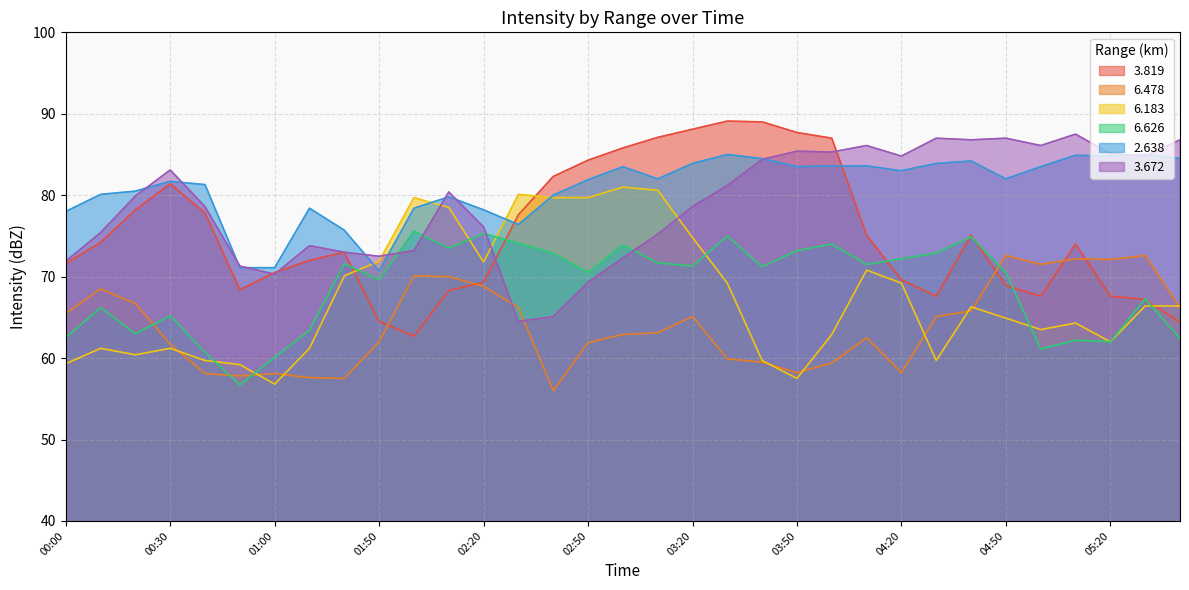

The value of   6.183 at 05:30 is 66.4. True or false?

True